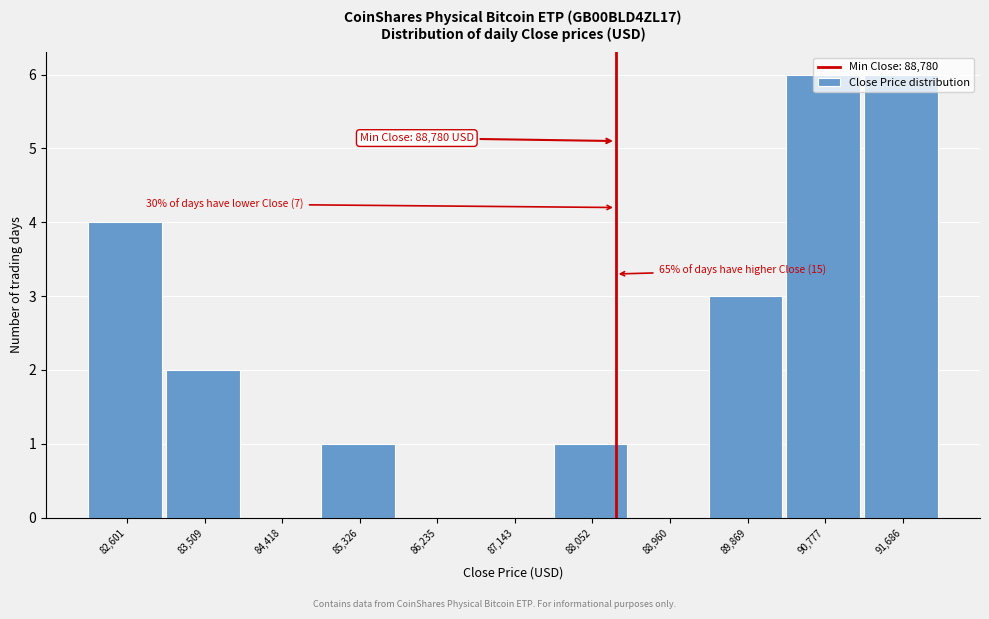

What is the ratio of the value at 85,326 to the value at 83,509?

0.5